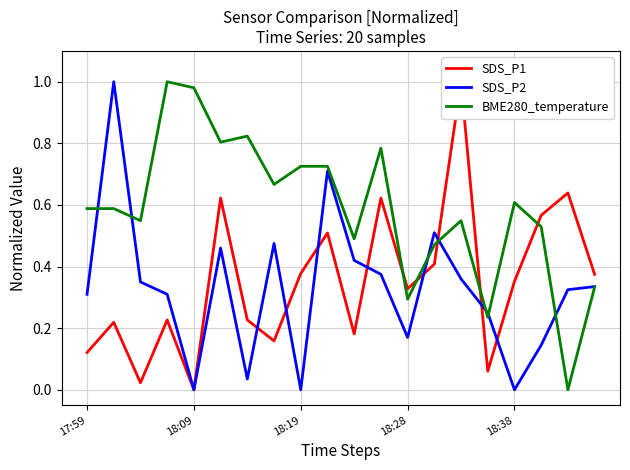

What is the value of the SDS_P1 point at the 8th from the left?

0.2